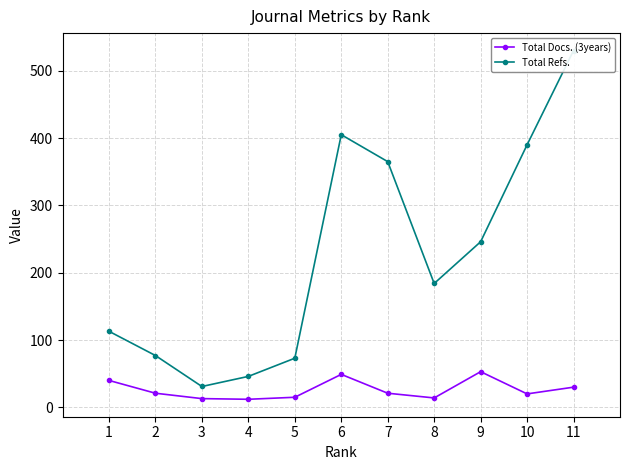

List the series in order of their overall mean, lowest first.

Total Docs. (3years), Total Refs.